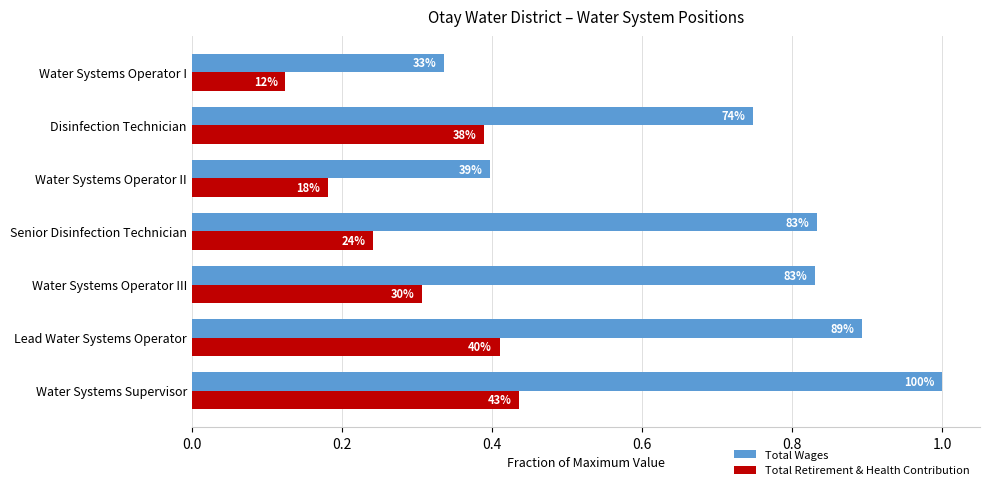

What is the difference between the maximum and second lowest values in the Total Retirement & Health Contribution series?

0.3